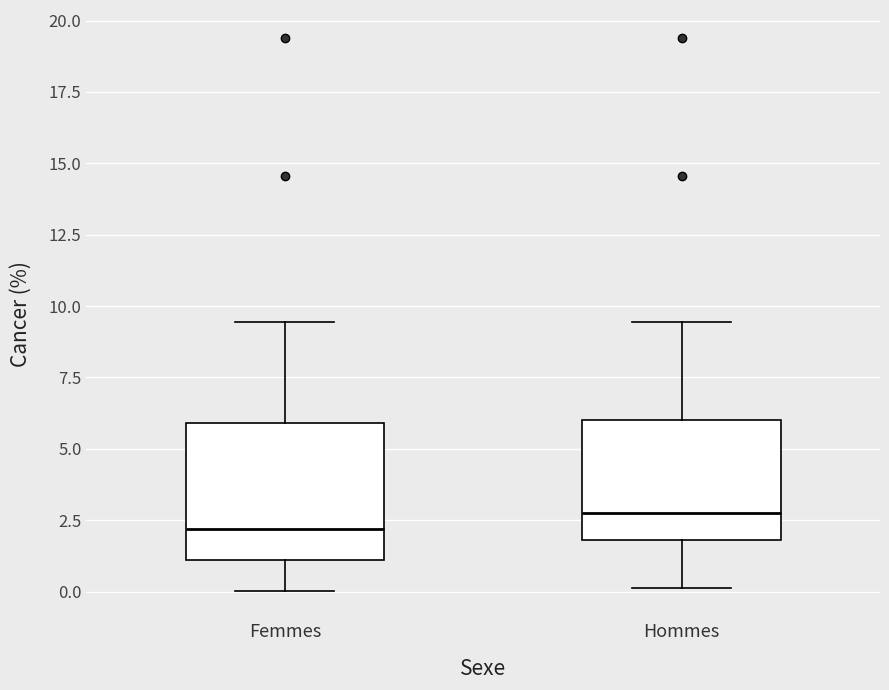

Which box is the tallest, from its lower edge to its upper edge?

Femmes